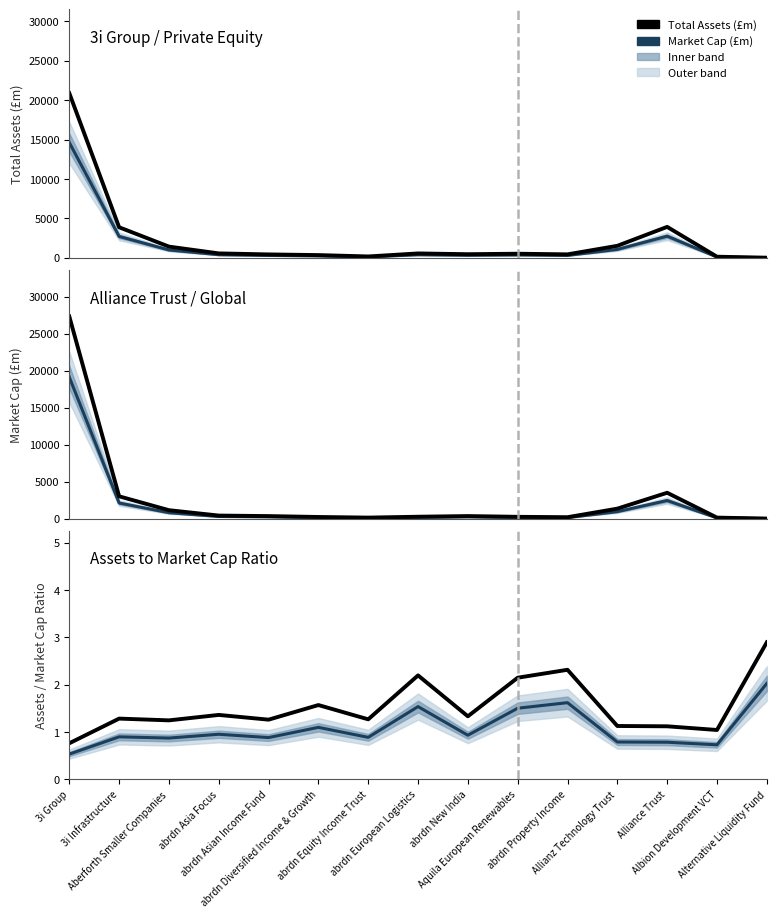

Is this an area chart (filled region under the line)?

No